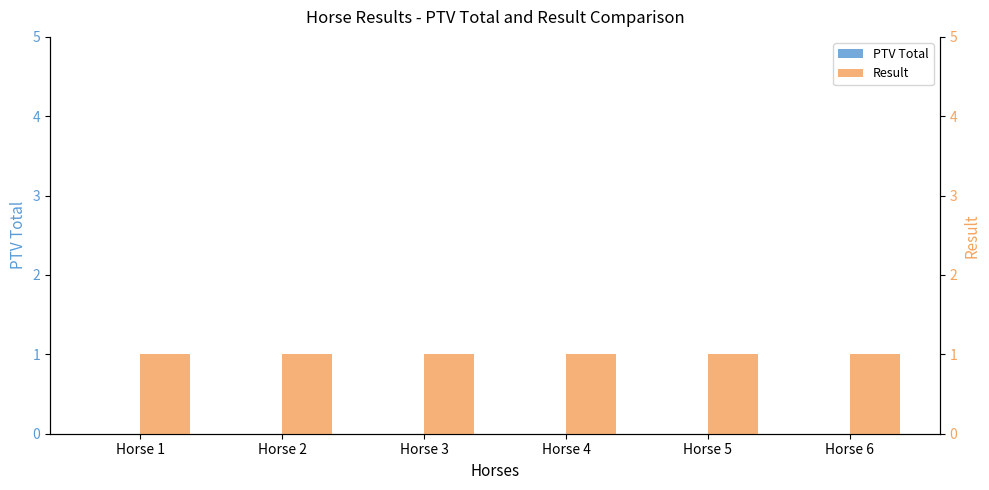

How many bars are there in each group?

2